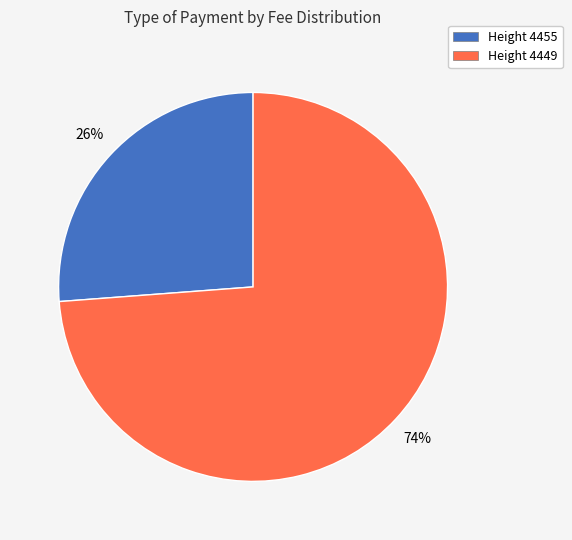

How many segments does this pie chart have?

2